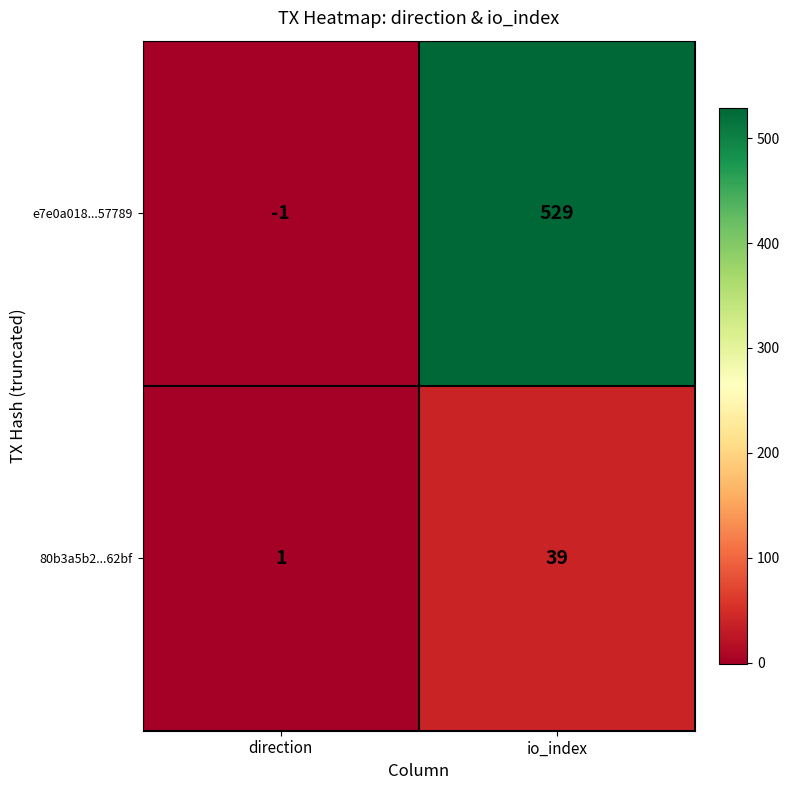

Rank the categories by e7e0a018...57789 value from highest to lowest.

io_index, direction